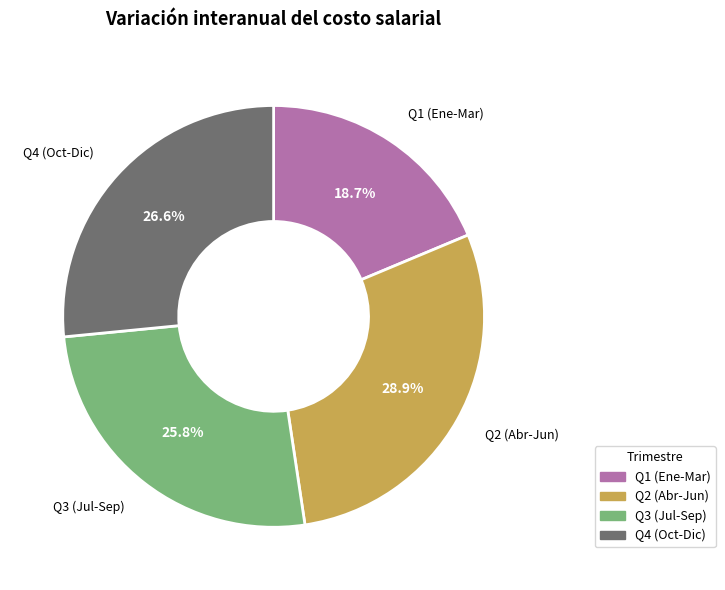

What percentage is NOT represented by Q1 (Ene-Mar)?

81.3%